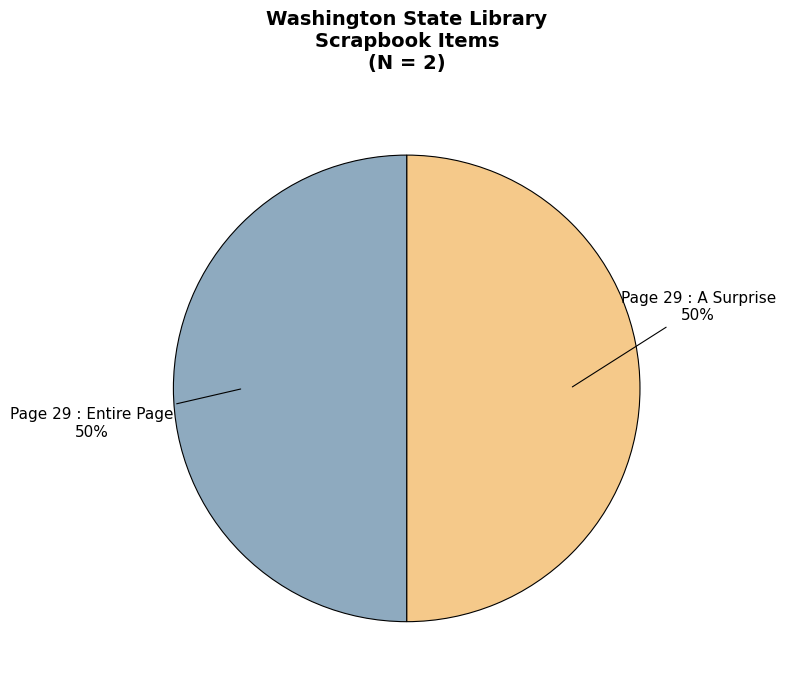

The Page 29 : Entire Page slice represents 43% of the pie. True or false?

False